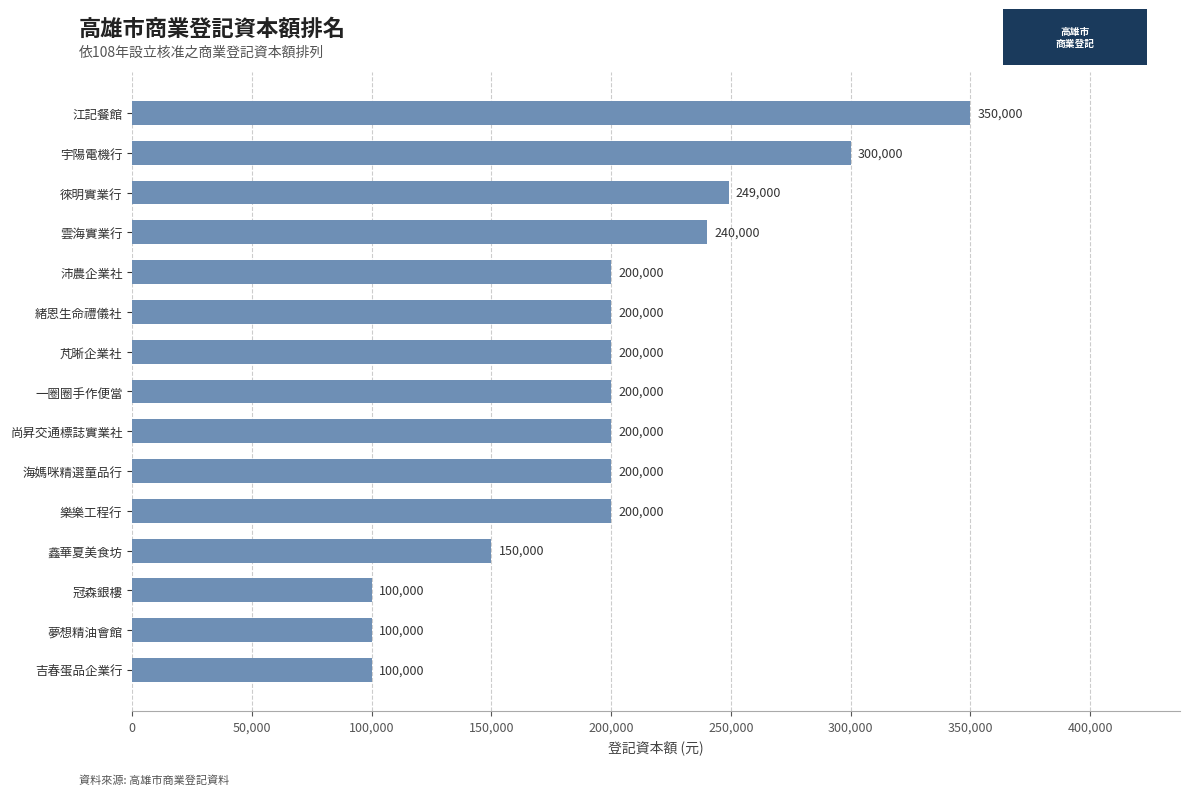

At which category does the chart reach its peak across all series?

江記餐館